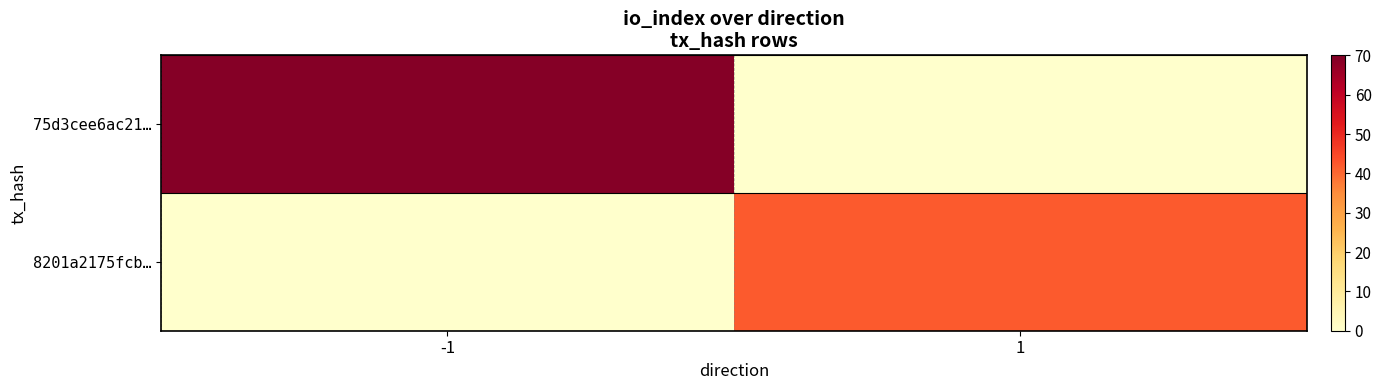

Rank the series by their maximum value, from lowest to highest.

8201a2175fcb…, 75d3cee6ac21…